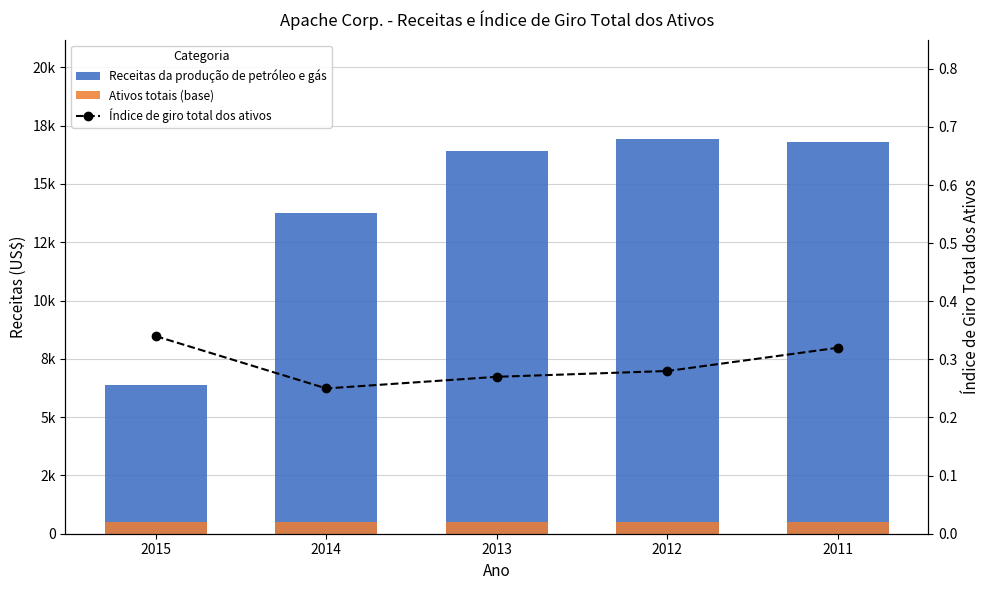

Which category has the highest value in the Ativos totais (base) series?

2015